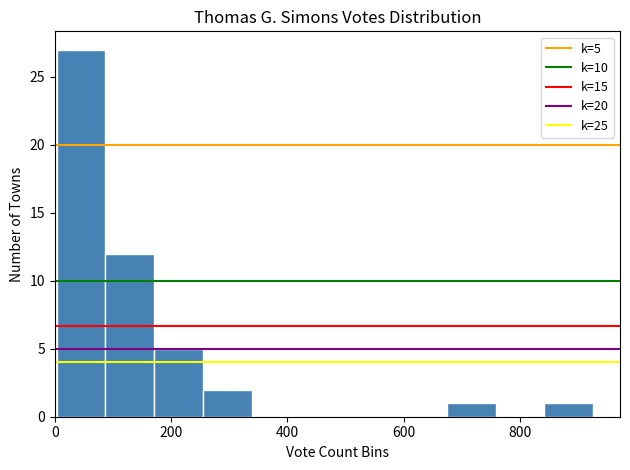

Which range on the x-axis has the tallest bar?

0 to 80